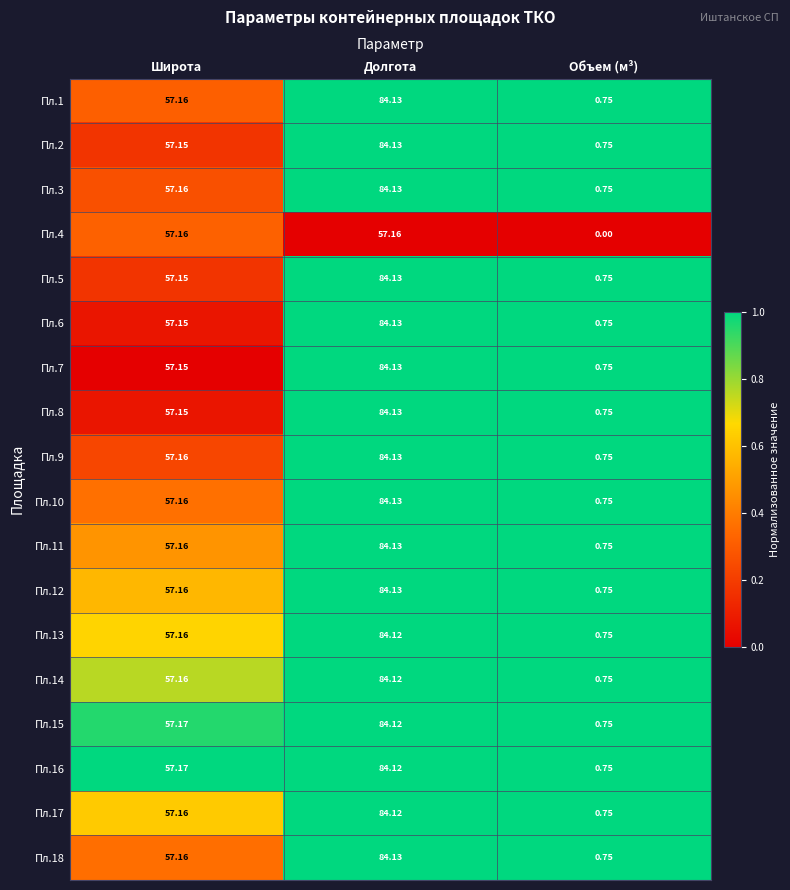

Which category has the highest value across all series?

Долгота